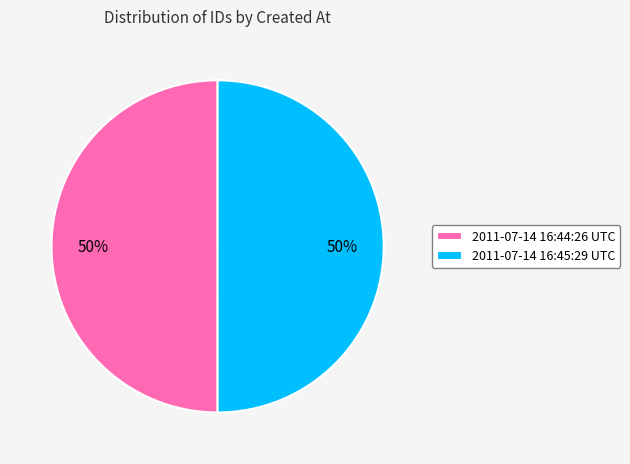

Is the sum of 2011-07-14 16:44:26 UTC and 2011-07-14 16:45:29 UTC greater than half?

Yes